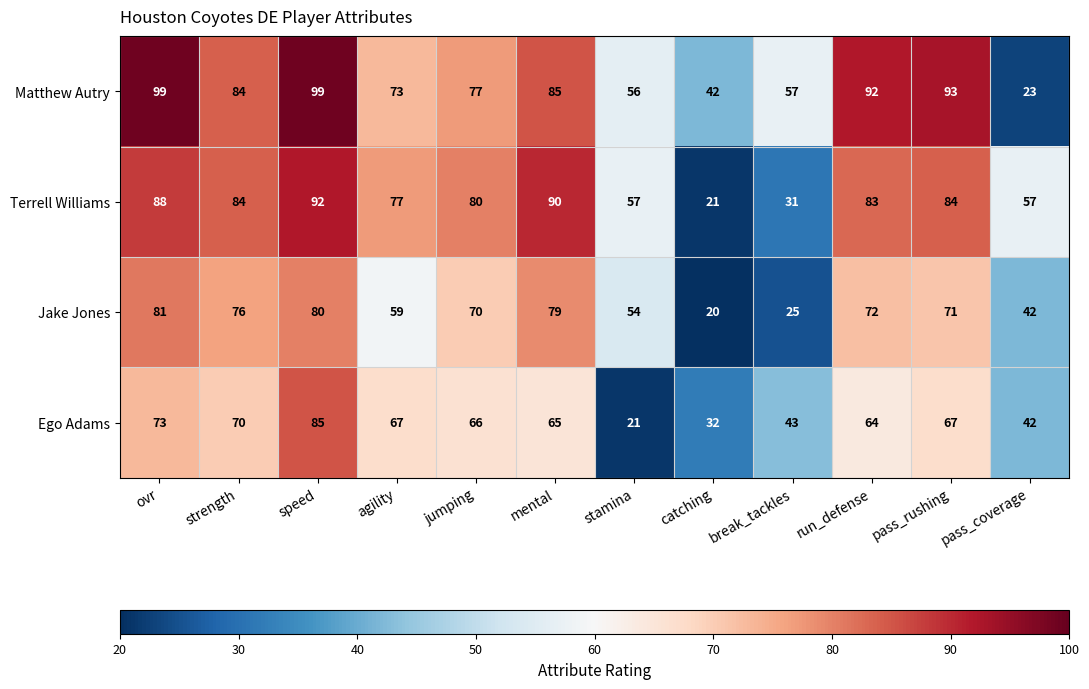

How many categories are shown in the chart?

12